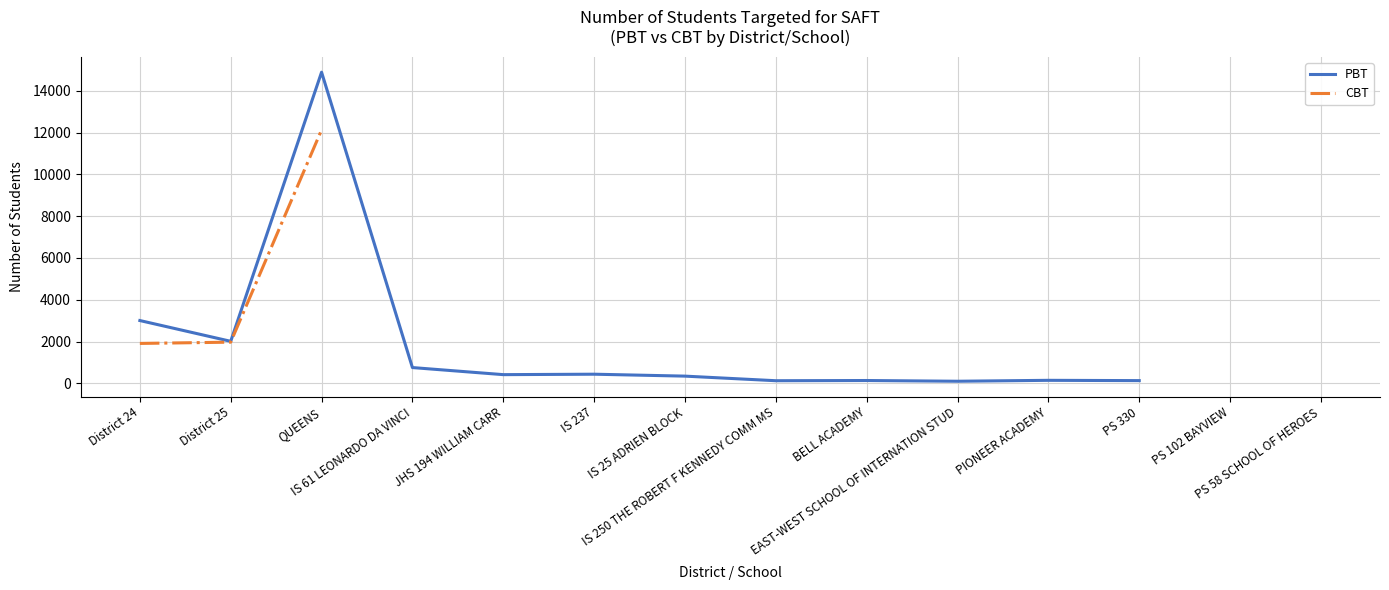

What position from the left is District 24?

1